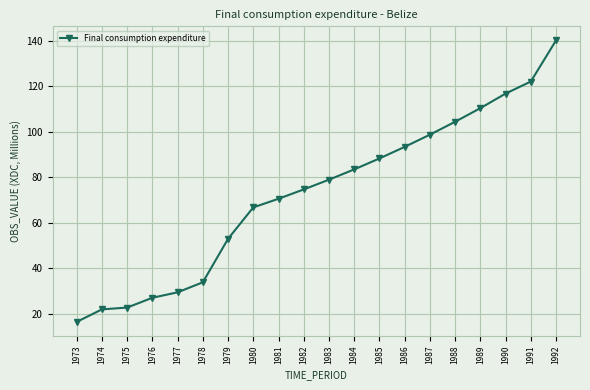

Approximately how many times larger is the value at 1980 compared to 1979?

1.3